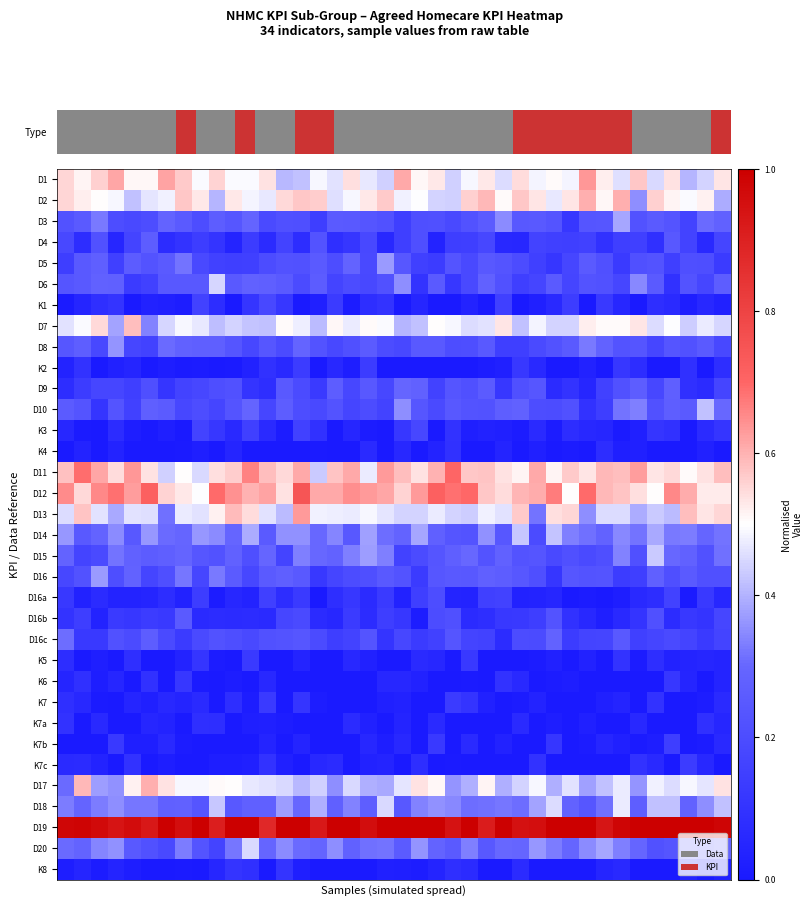

Rank the series by their maximum value, from highest to lowest.

D19, D12, D11, D1, D13, D2, D17, D7, D18, D20, D6, D15, D14, D10, D3, D16, D5, D8, D16c, D9, D4, D16b, D16a, K1, K3, K7b, K2, K7c, K7, K5, K6, K8, K7a, K4